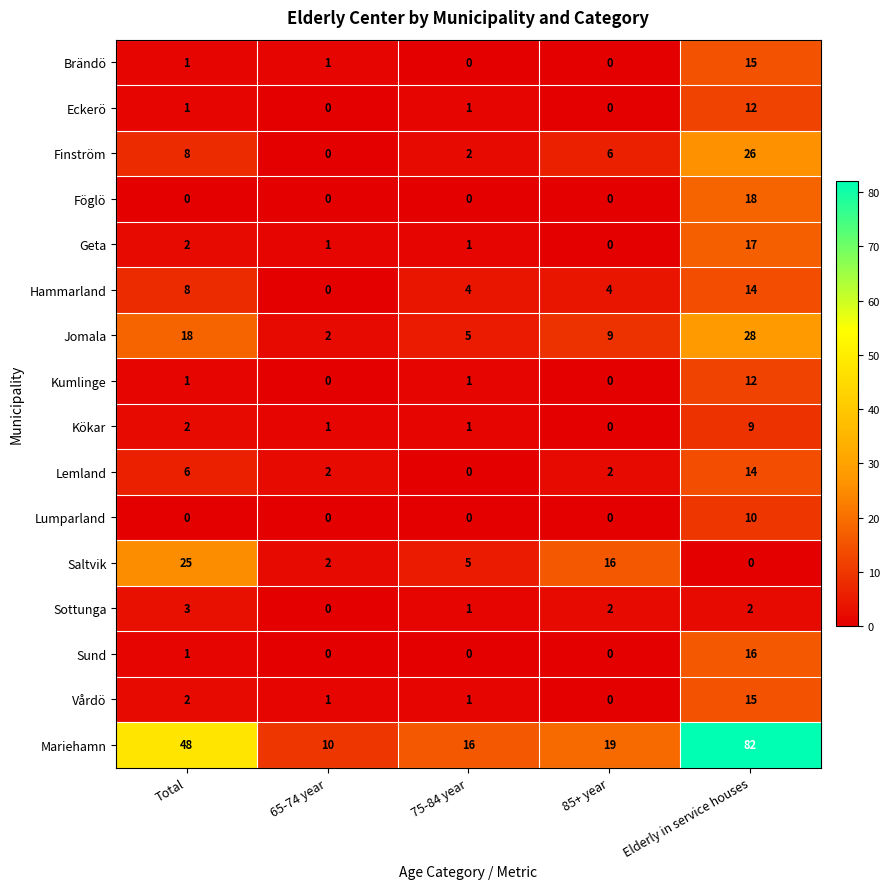

What is the average value of the Lemland series?

5